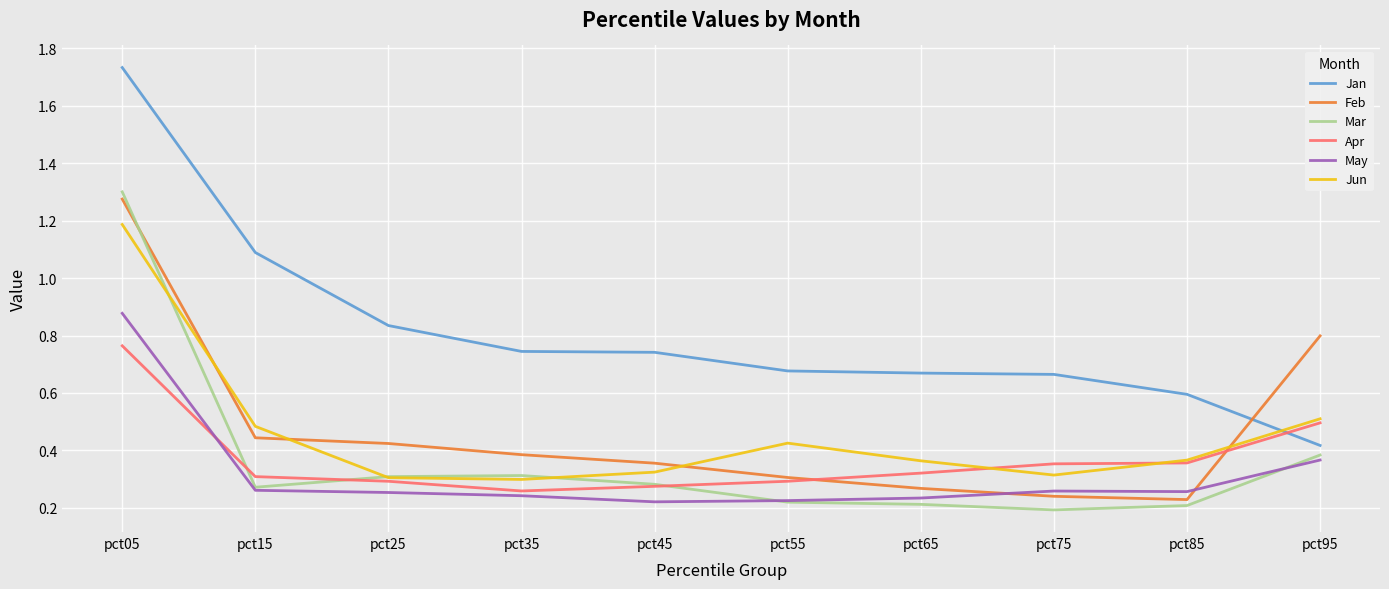

Which series has the largest total across all categories?

Jan